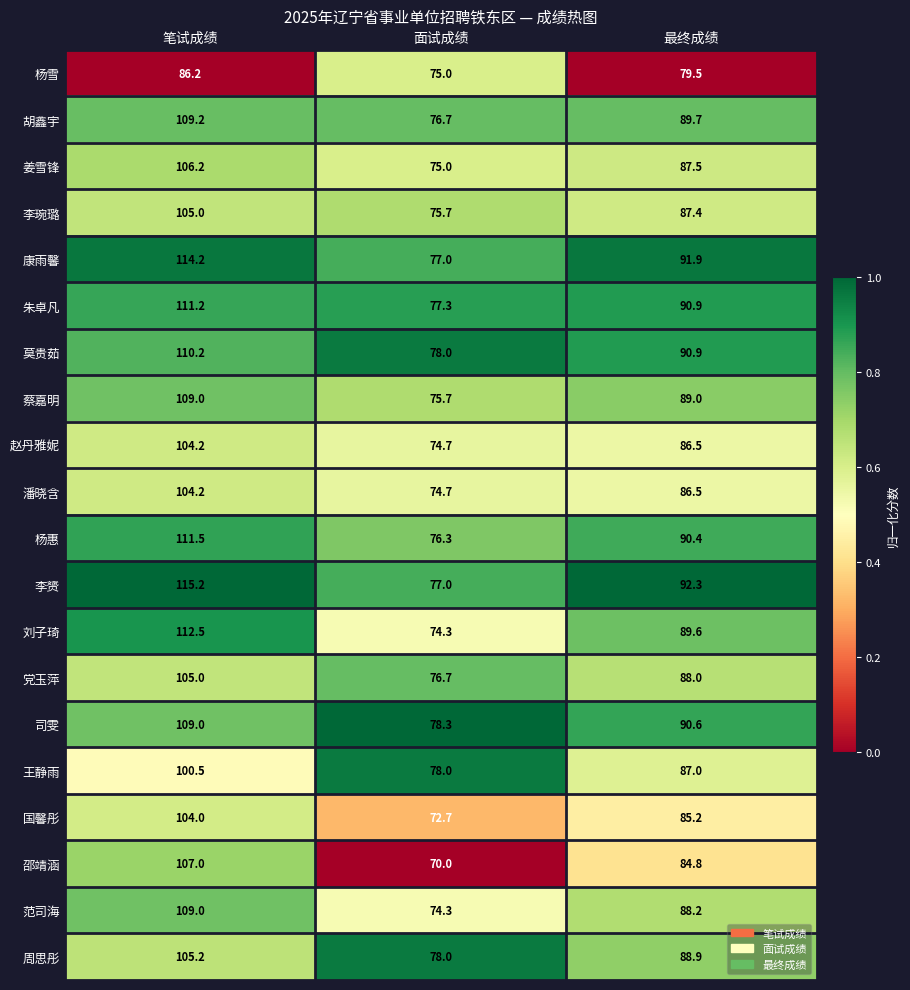

What is the spread (max minus min) of values at 最终成绩?

12.8